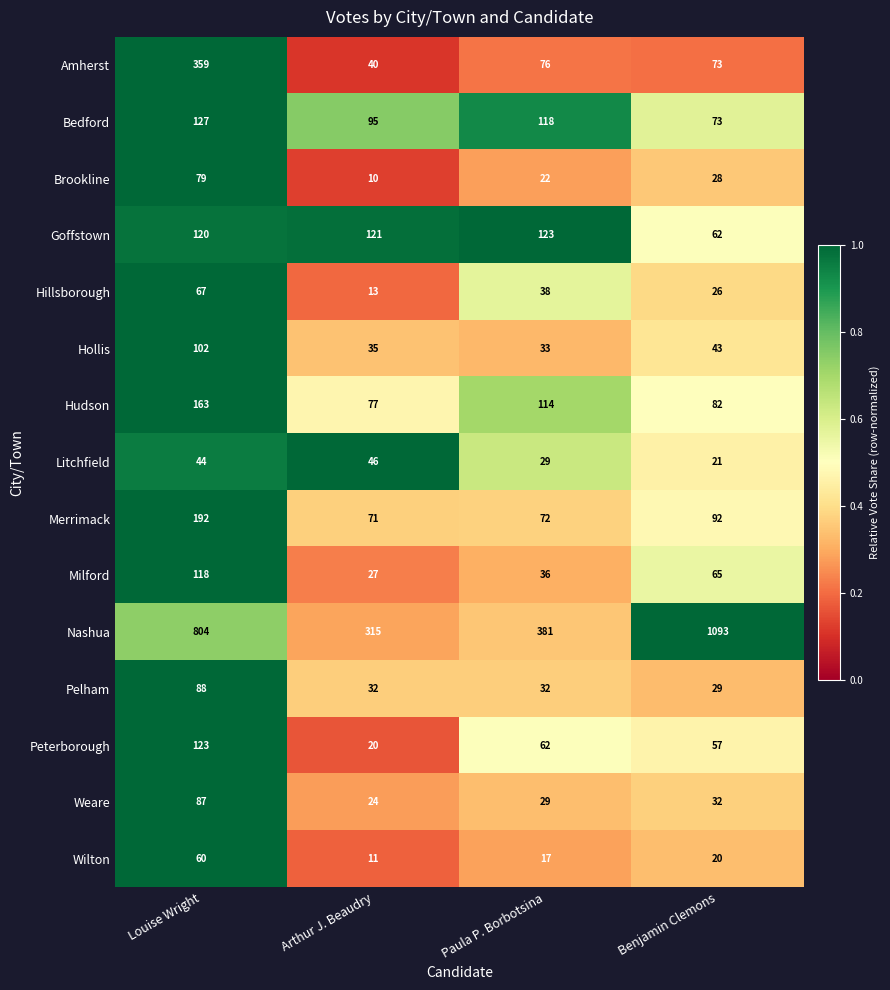

True or false: Hillsborough has a value of 38 at Benjamin Clemons.

False